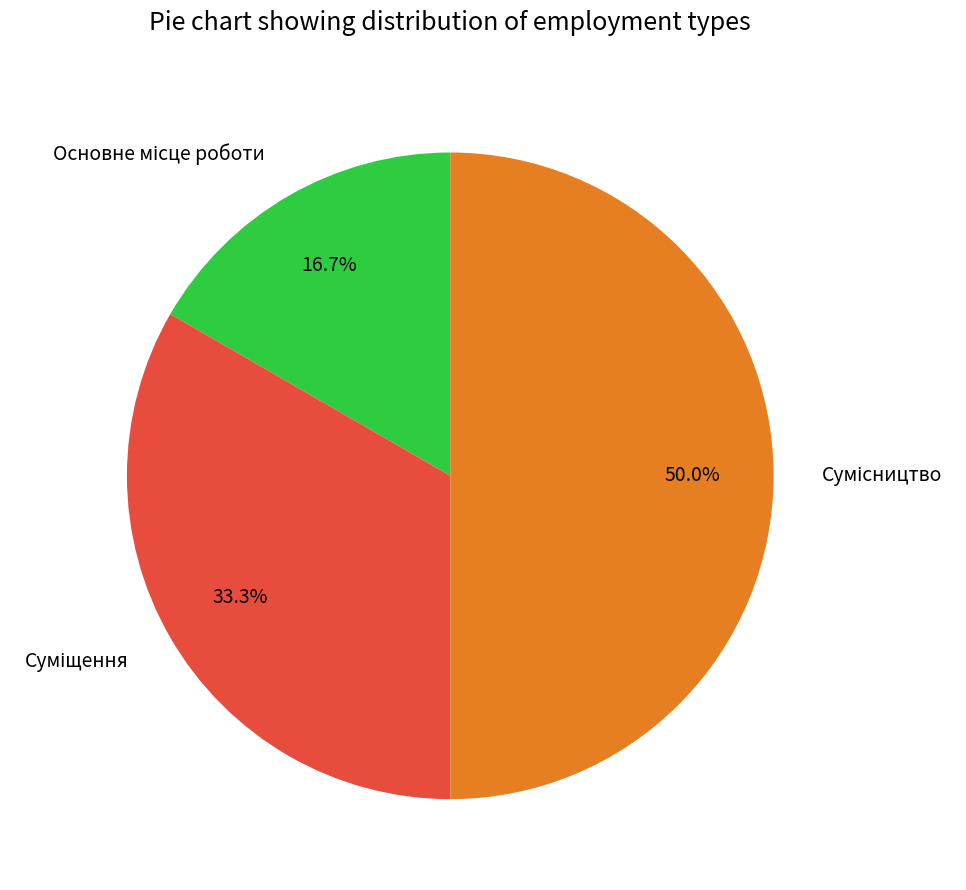

True or false: Суміщення accounts for 33% of the total.

True